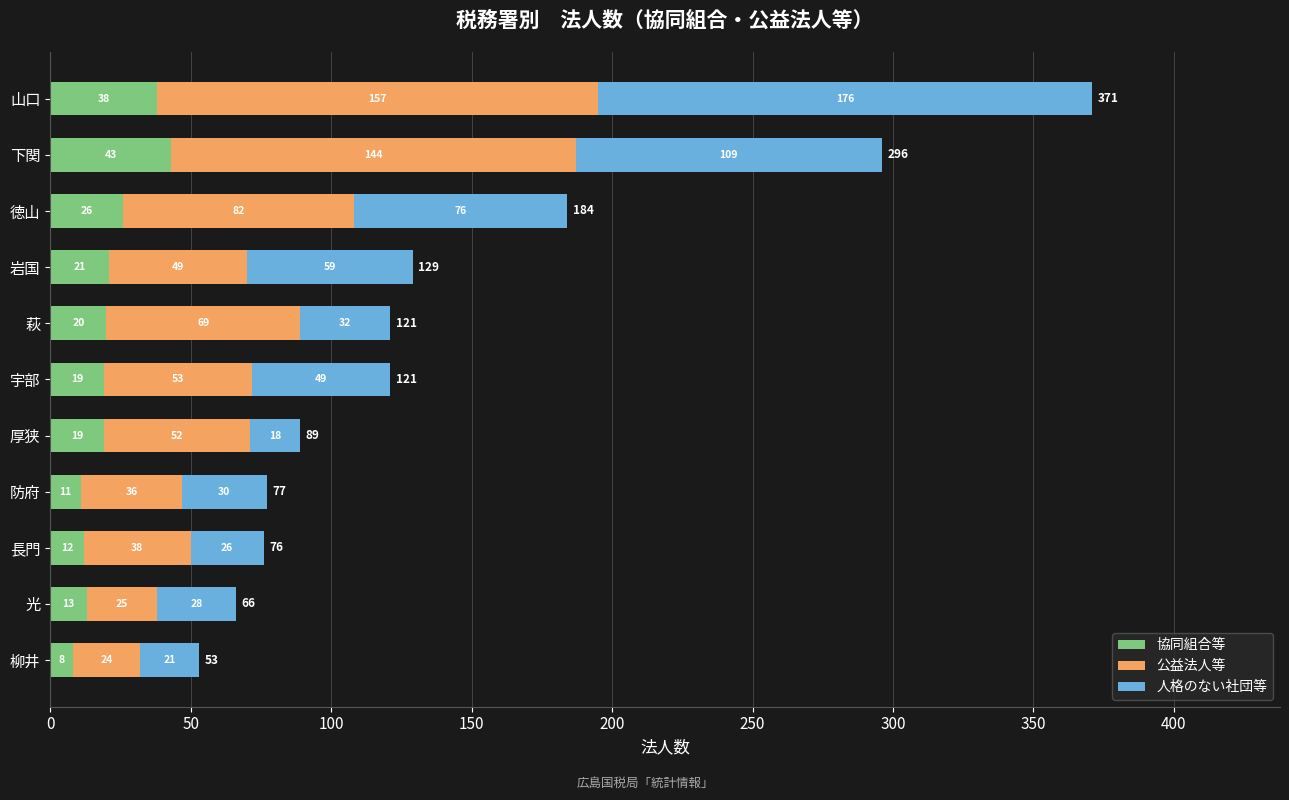

Is it true that 協同組合等 equals 19 at 宇部?

True